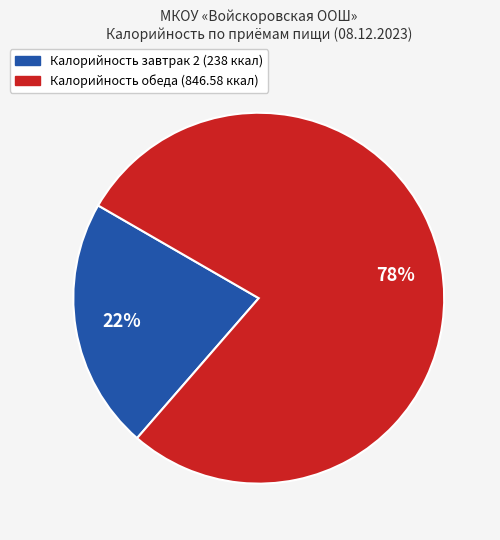

To the nearest percent, what is the average slice percentage?

50%